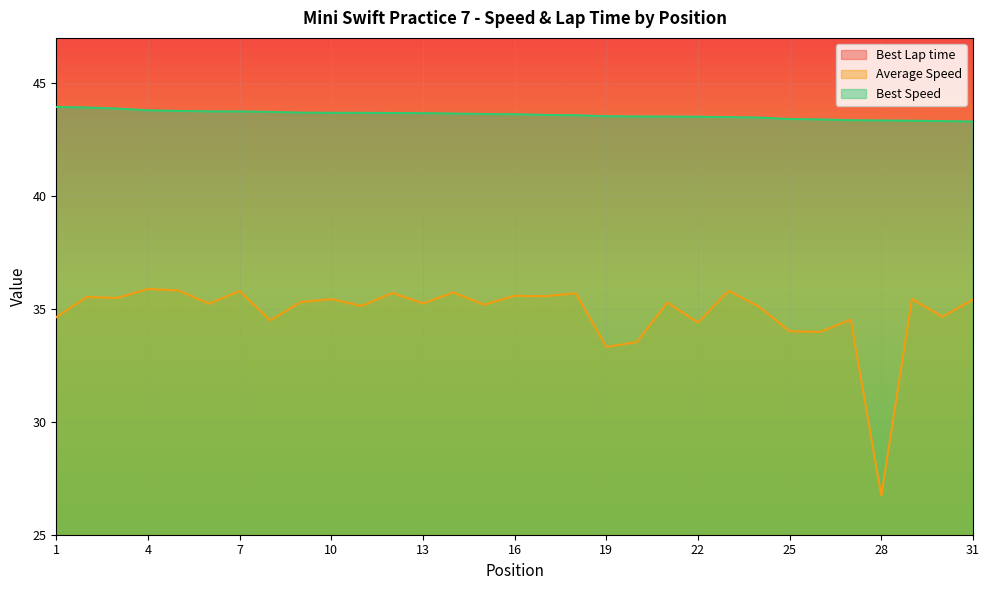

What value does the Average Speed series have at 9?

35.3